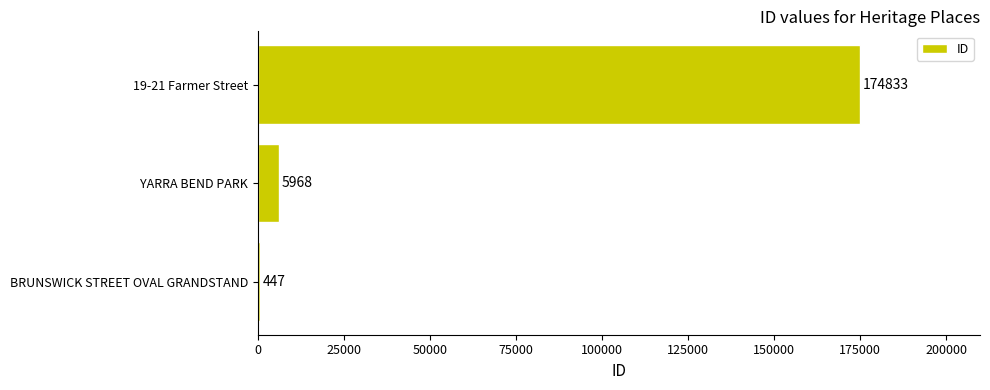

True or false: the data shows 5968 at YARRA BEND PARK.

True